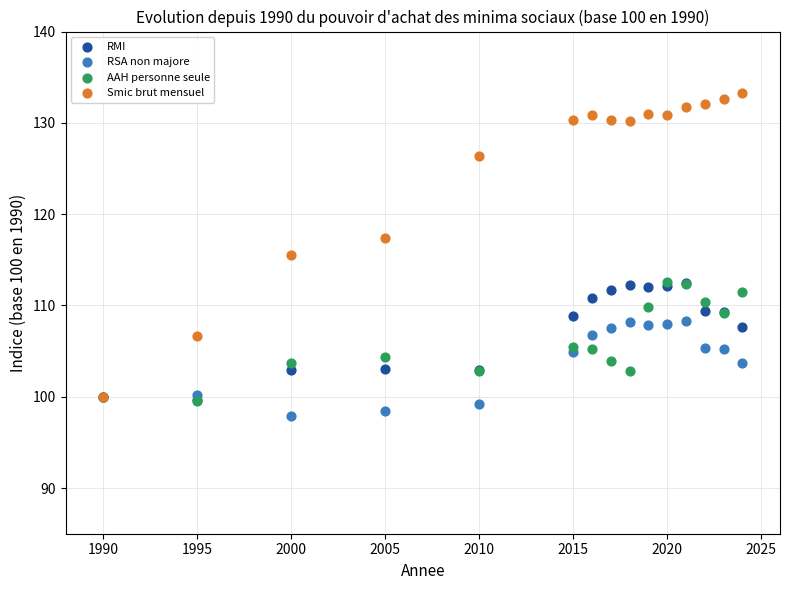

Which series contains the lowest Y value?

RSA non majore